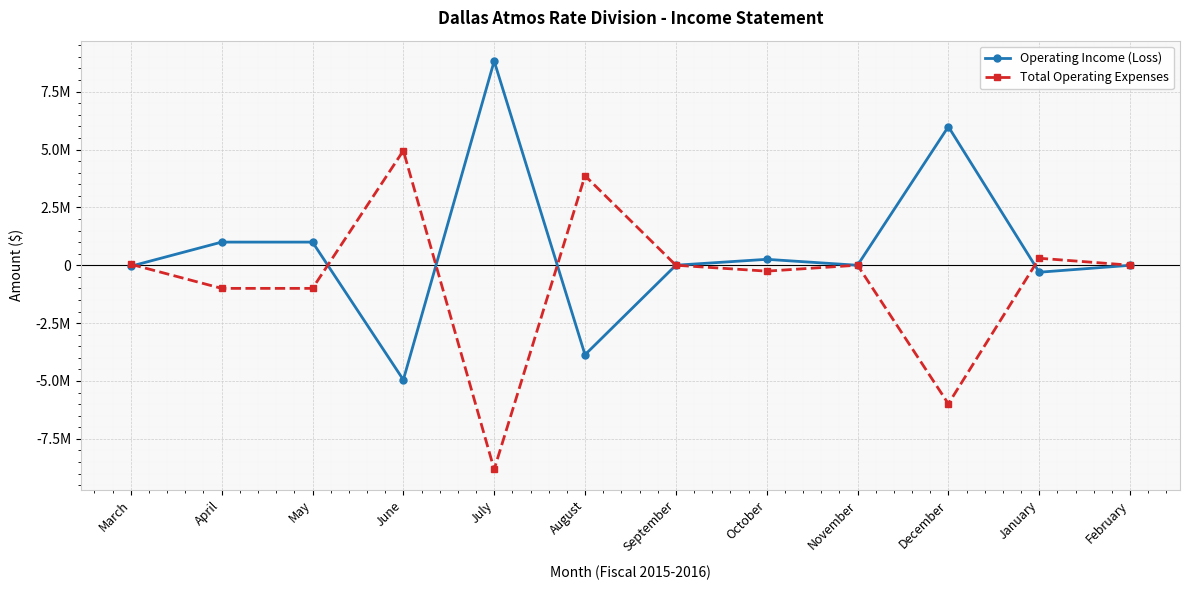

List the series in order of their overall mean, highest first.

Operating Income (Loss), Total Operating Expenses